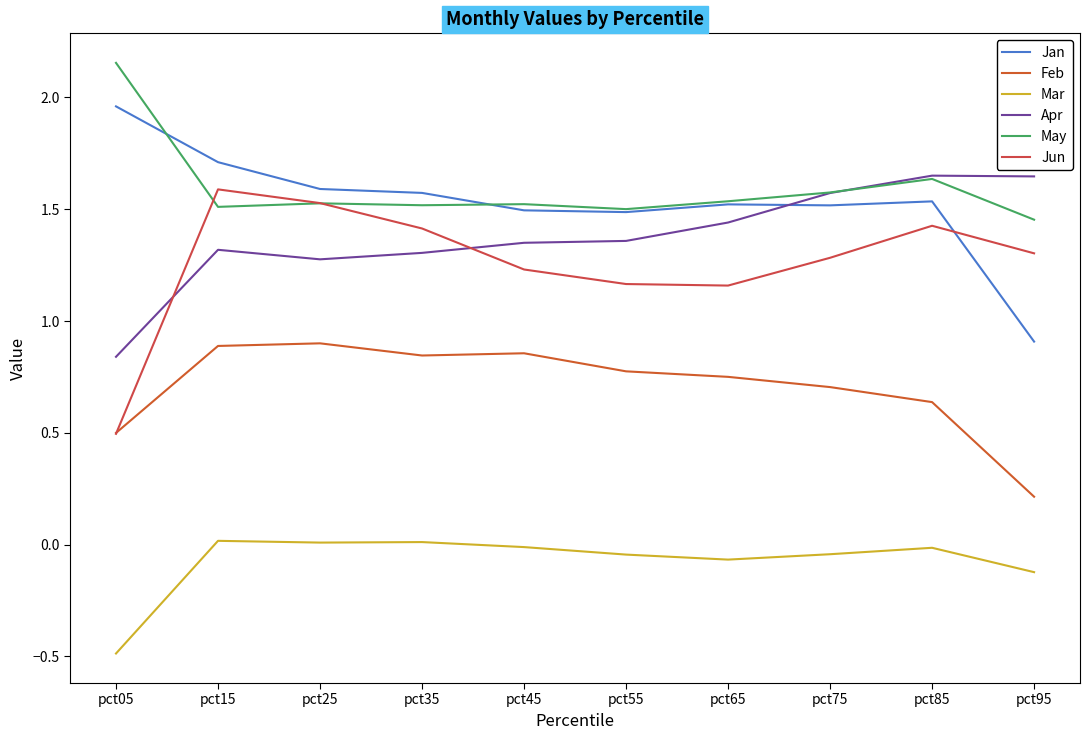

Which category has the highest value in the Apr series?

pct85